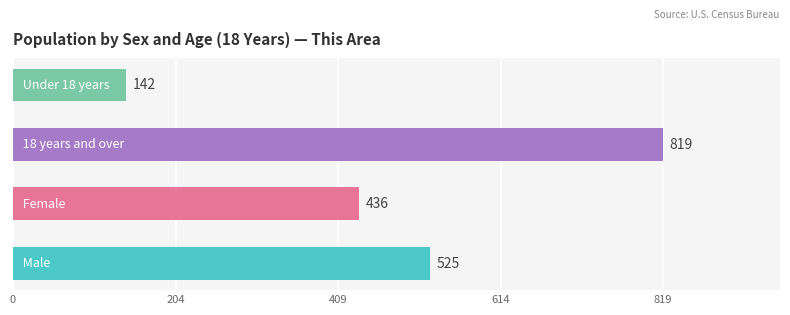

What is the difference between the second highest and minimum values?

383